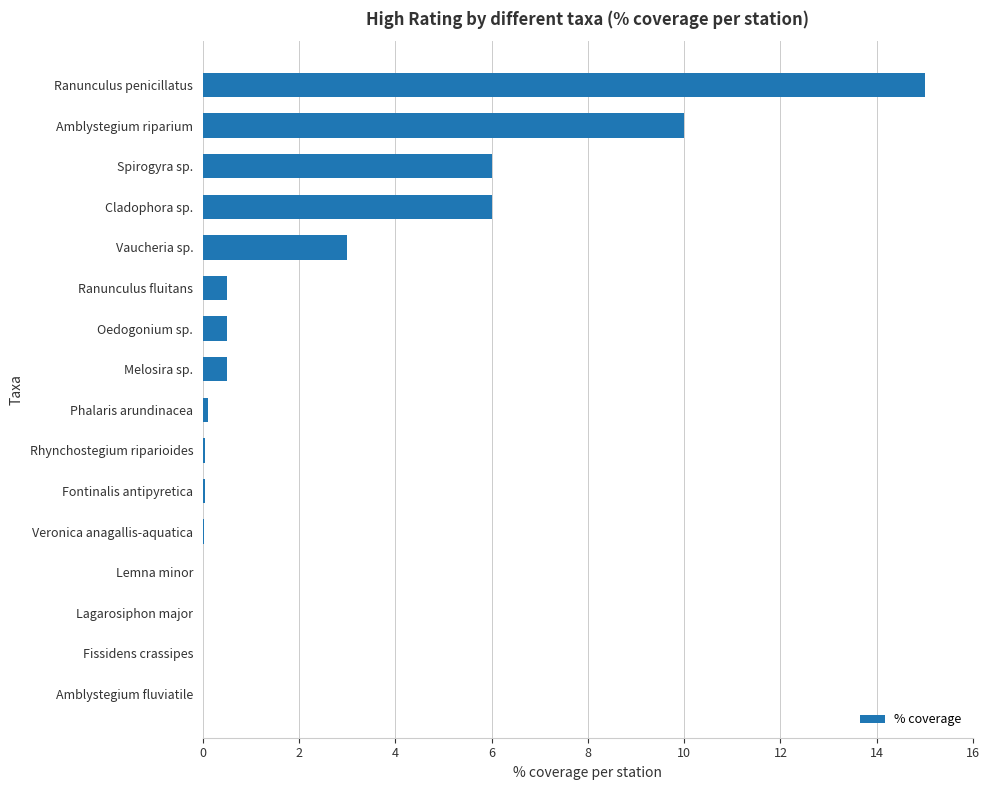

Which has a higher value, Phalaris arundinacea or Melosira sp.?

Melosira sp.